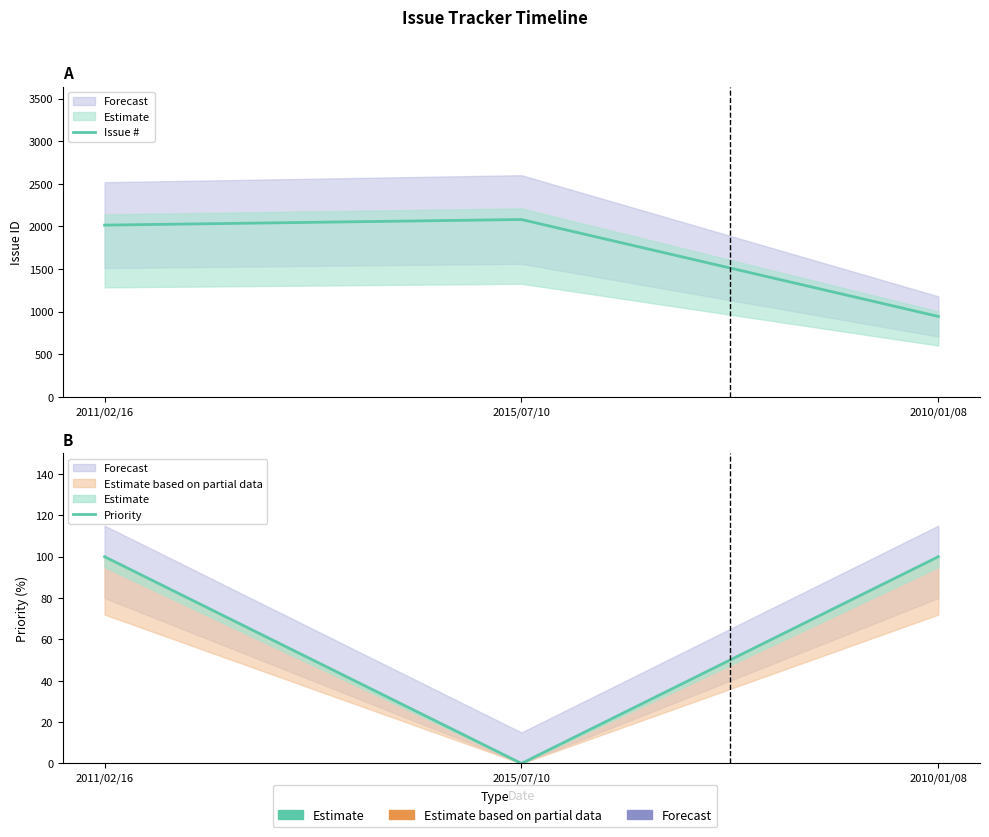

Which label corresponds to the smallest value in the chart?

2015/07/10